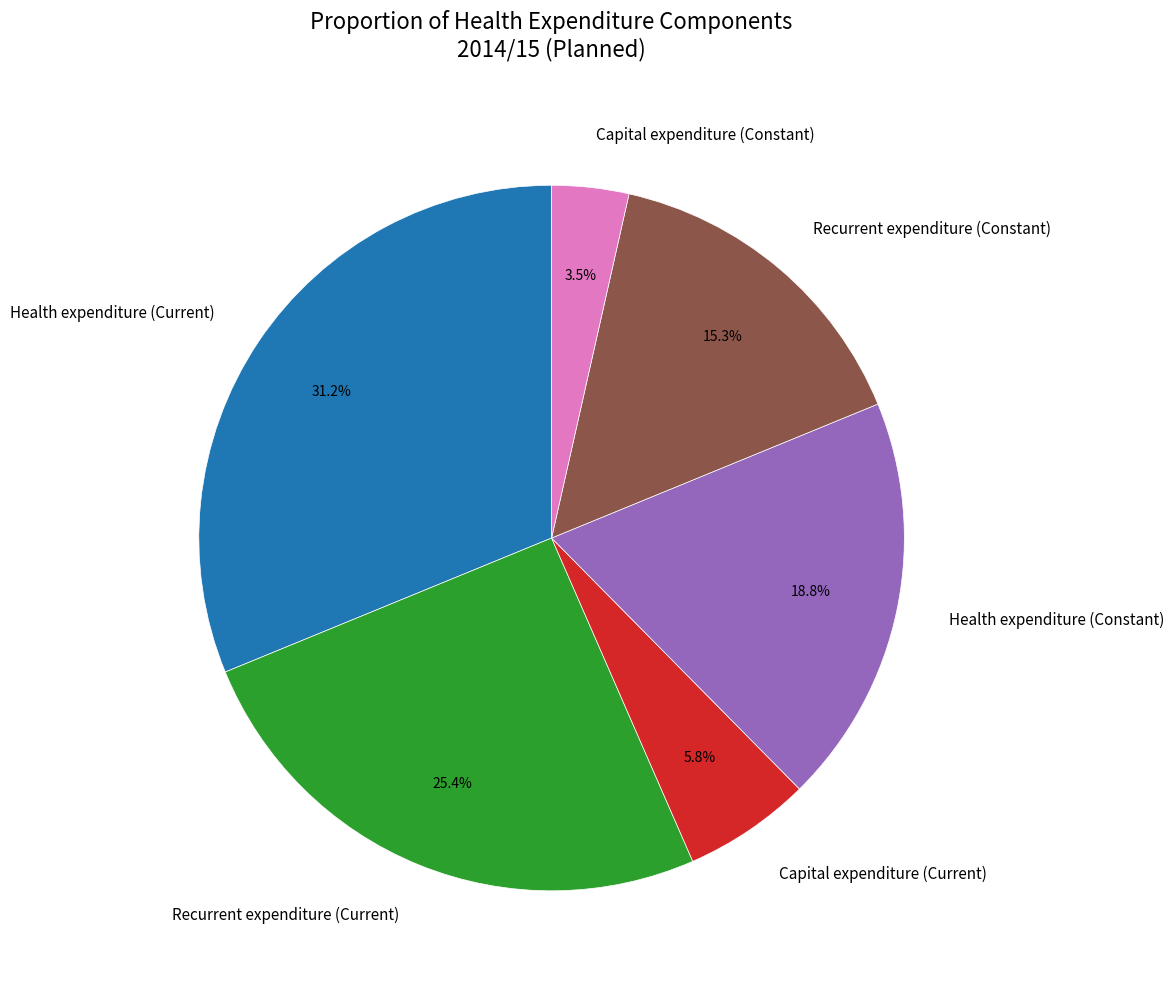

Which slice is the largest?

Health expenditure (Current)